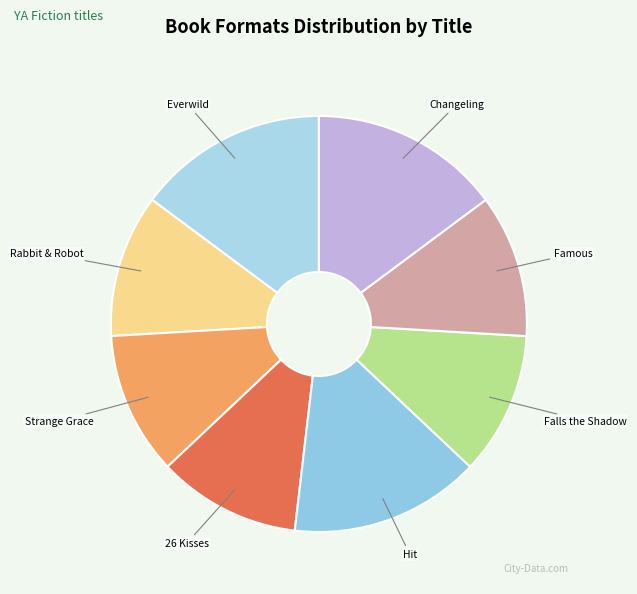

Is 26 Kisses the majority of the pie?

No